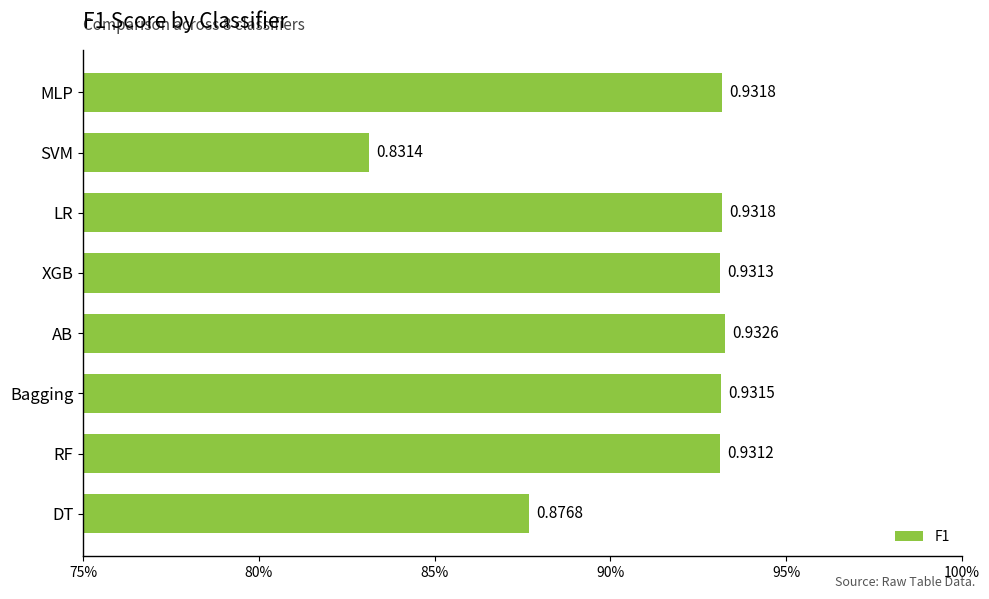

Count the number of categories in the chart.

8